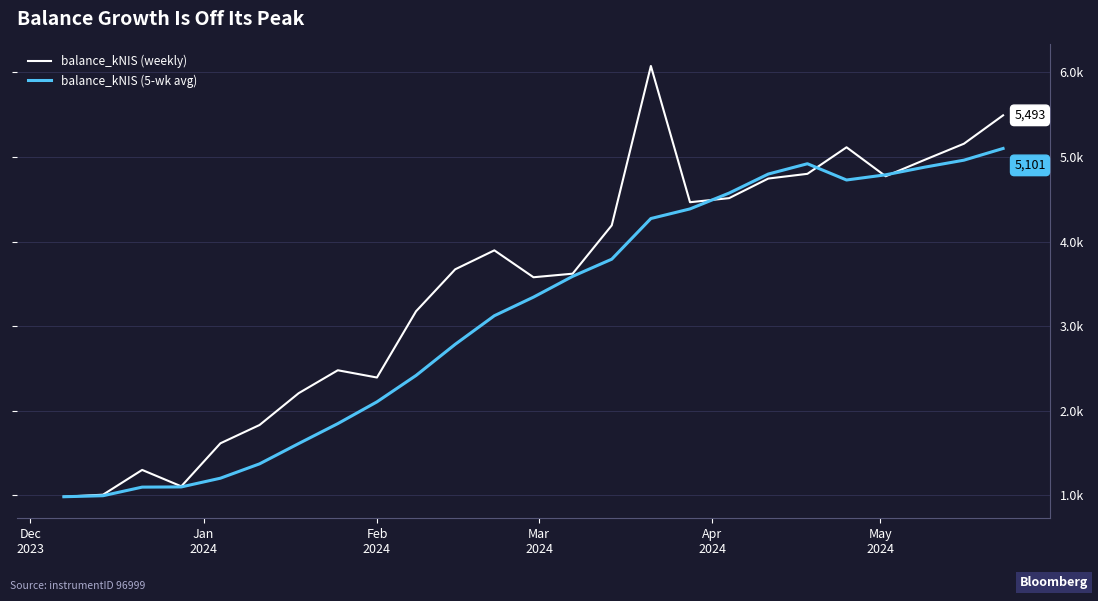

Is this an area chart (filled region under the line)?

No